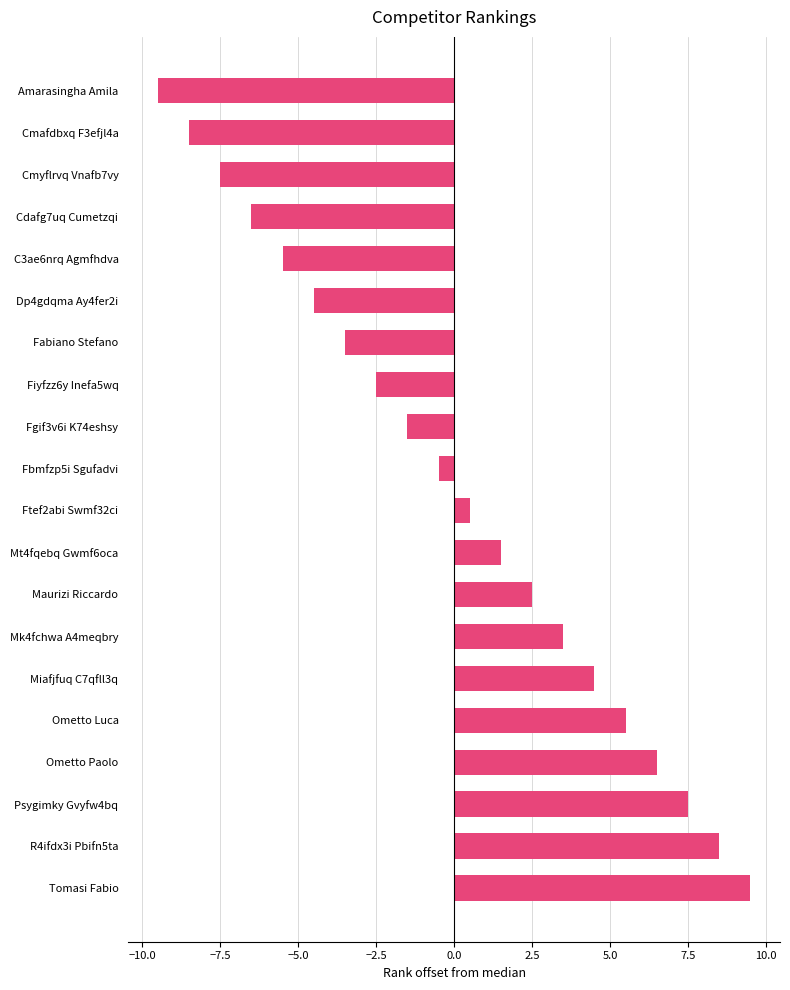

How many series are shown in this chart?

1